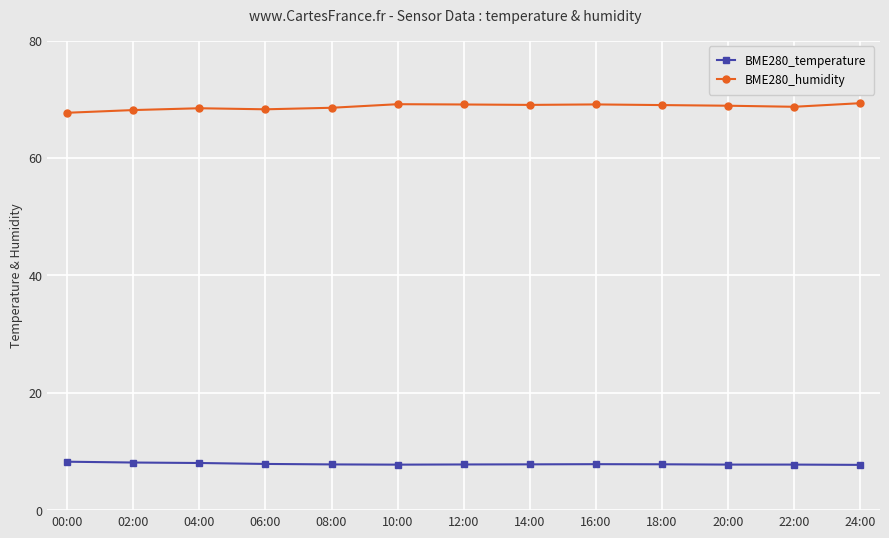

What is the spread (max minus min) of values at 00:00?

59.4